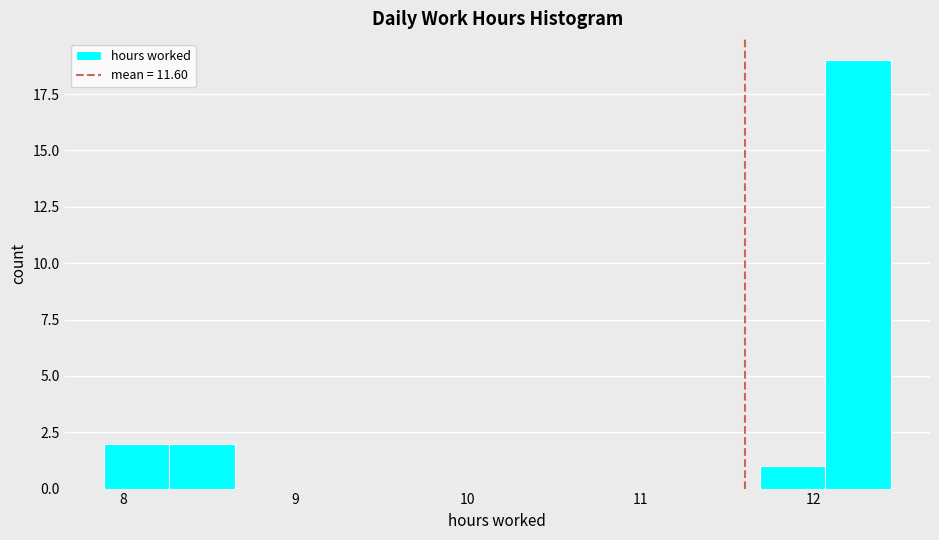

Read against the x-axis, roughly where is the centre of the tallest bar?

12.3